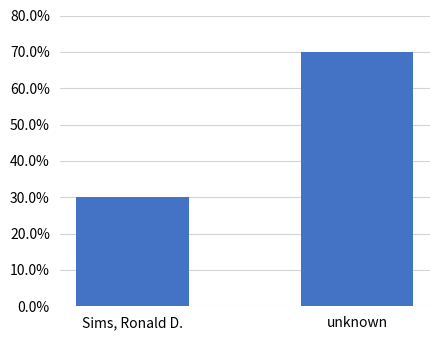

What is the label of the 1st bar from the right?

unknown